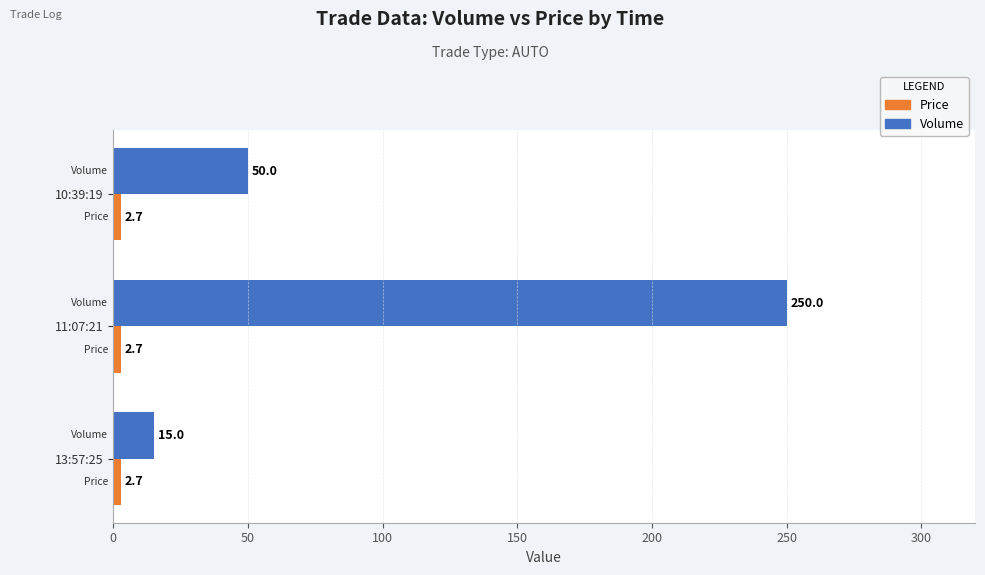

The value of Volume at 13:57:25 is 15.0. True or false?

True